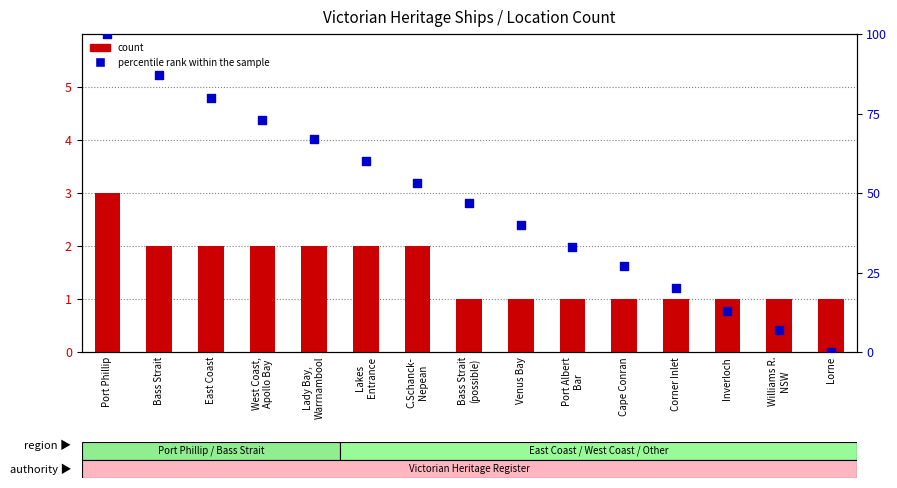

Which series reaches the minimum Y coordinate?

percentile rank within the sample